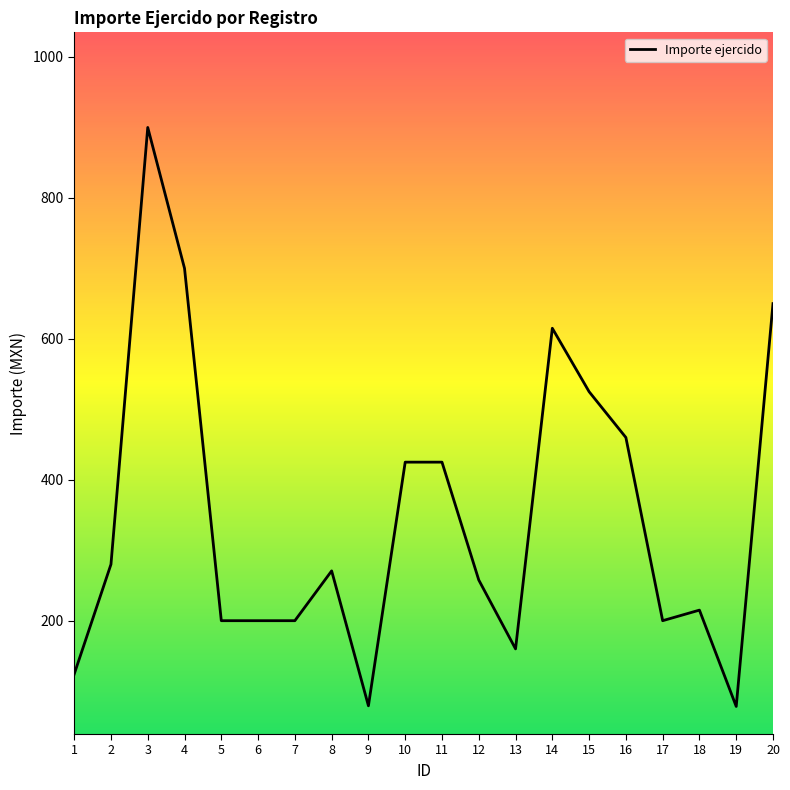

What is the change in value from 10 to 13?

-265.0